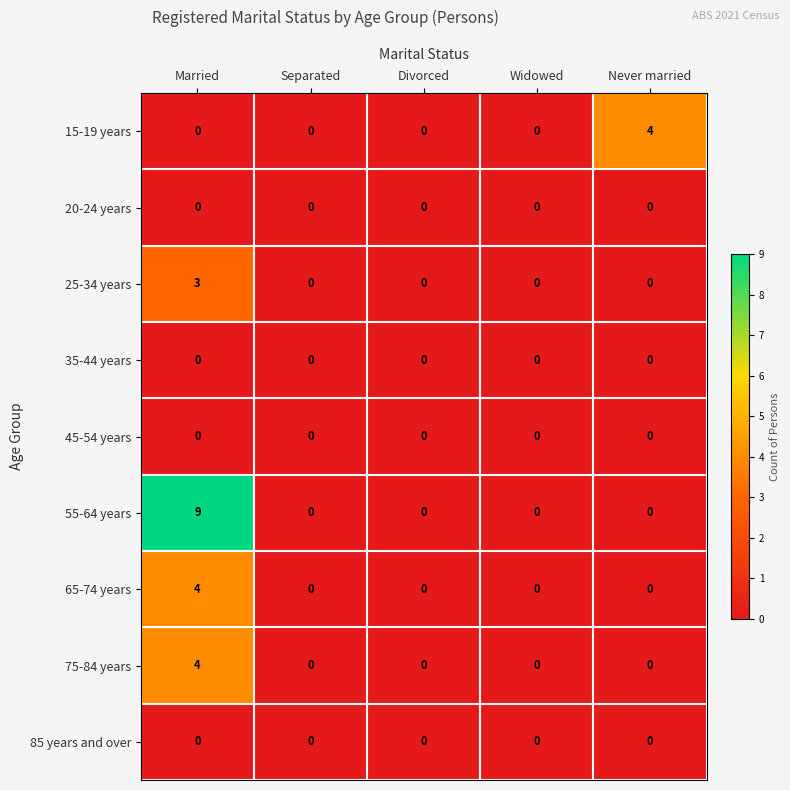

What is the maximum value shown in the chart?

9